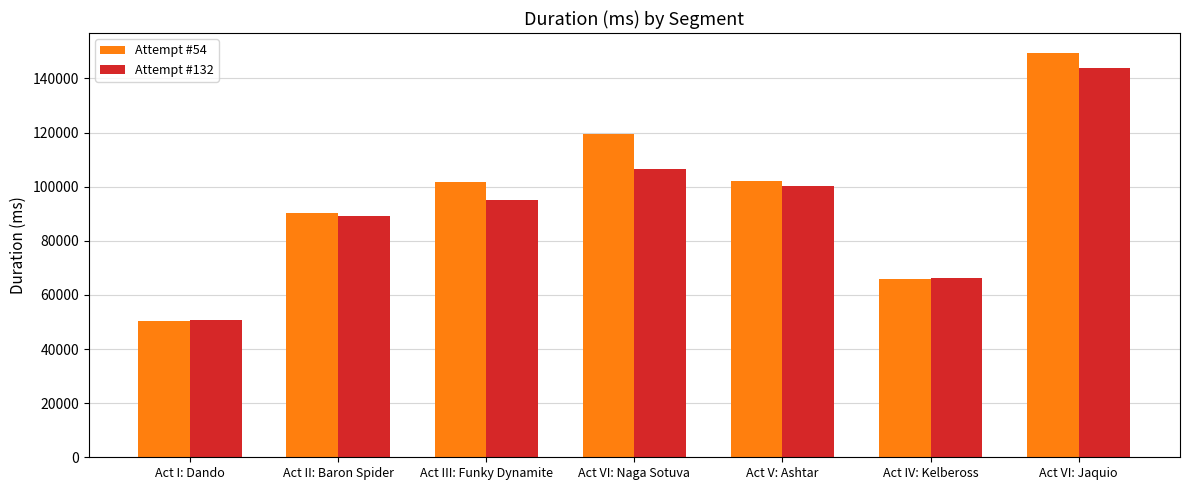

What is the label of the 3rd bar from the right?

Act V: Ashtar